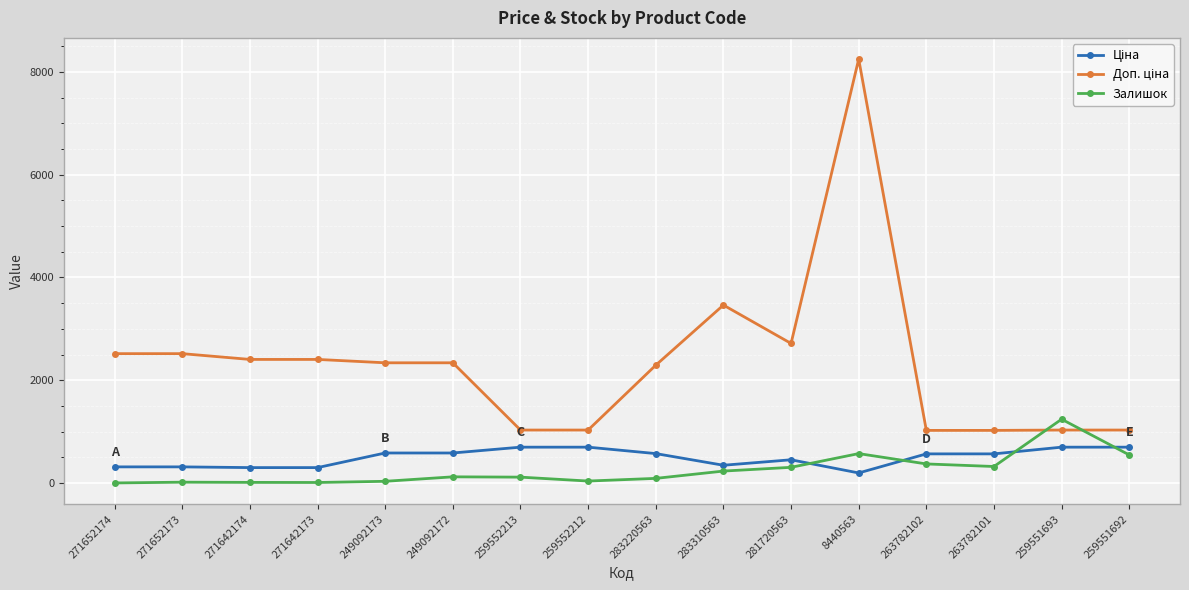

True or false: Залишок has a value of 372.0 at 263782102.

True